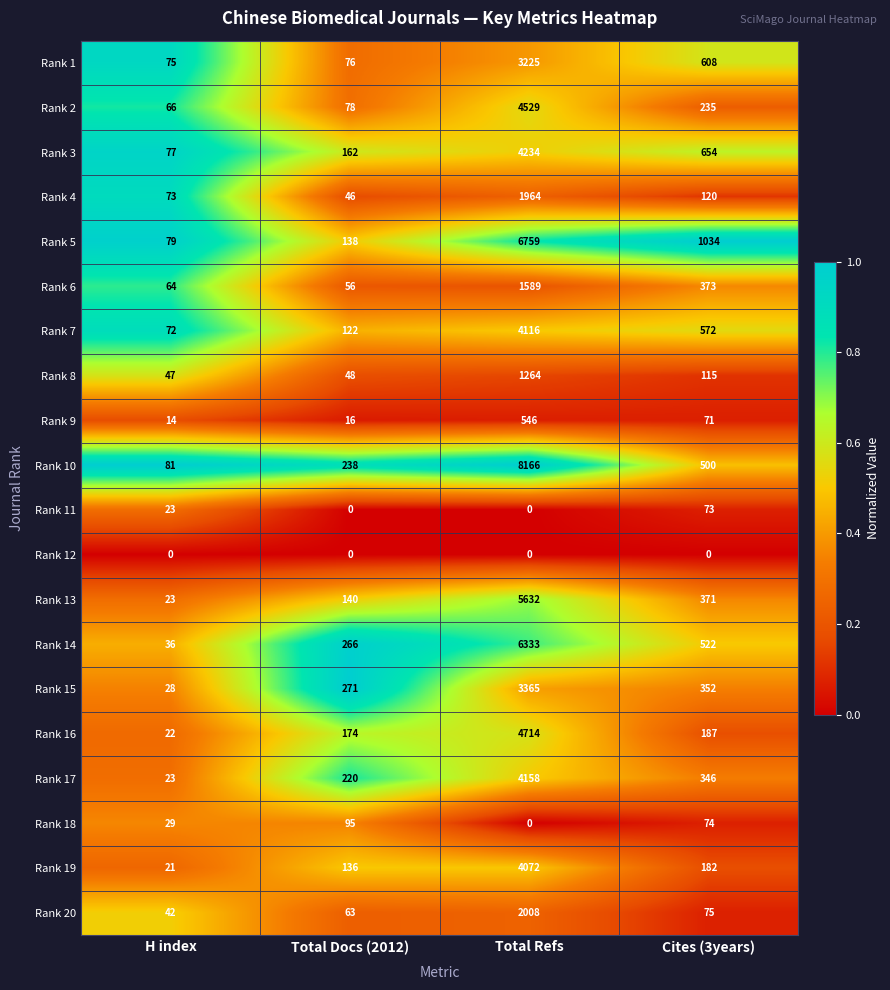

The value of Rank 5 at Cites (3years) is 1034. True or false?

True